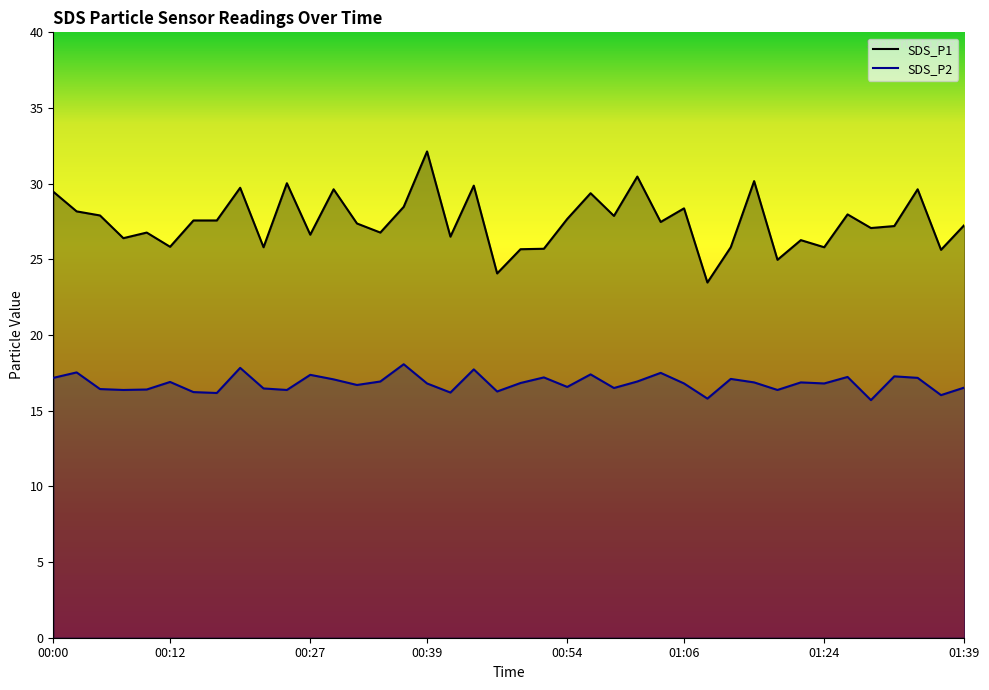

Reading right to left, extract all data points from this chart.

SDS_P1: 27.3	25.6	29.6	27.2	27.1	28.0	25.8	26.3	25.0	30.2	25.8	23.5	28.4	27.5	30.5	27.9	29.4	27.7	25.7	25.7	24.1	29.9	26.5	32.1	28.5	26.8	27.4	29.6	26.6	30.0	25.8	29.7	27.6	27.6	25.8	26.8	26.4	27.9	28.2	29.5
SDS_P2: 16.5	16.0	17.2	17.3	15.7	17.2	16.8	16.9	16.4	16.9	17.1	15.8	16.8	17.5	16.9	16.5	17.4	16.6	17.2	16.8	16.3	17.7	16.2	16.8	18.1	16.9	16.7	17.1	17.4	16.4	16.5	17.8	16.2	16.2	16.9	16.4	16.4	16.4	17.5	17.2